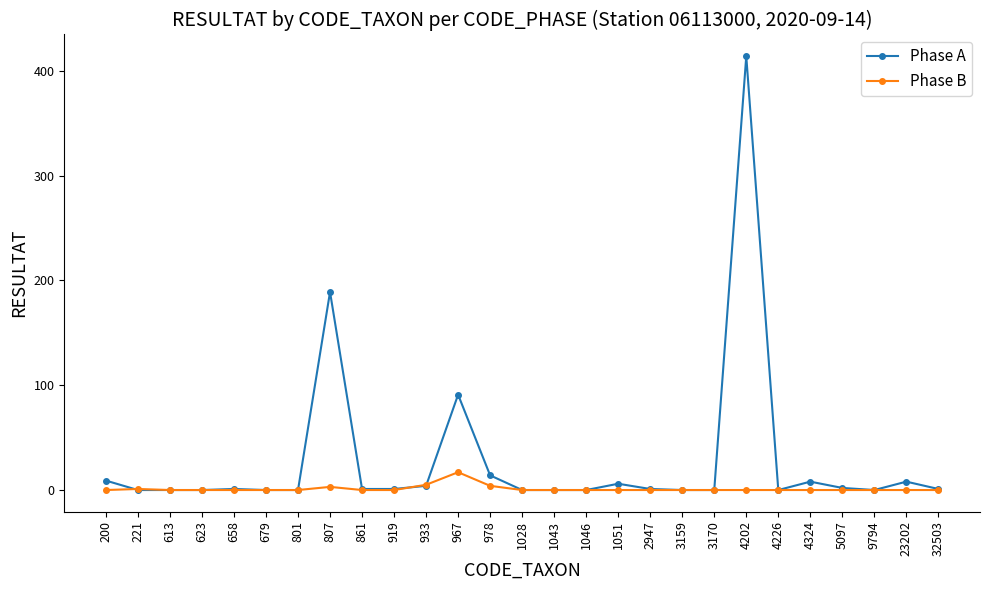

What is the spread (max minus min) of values at 978?

10